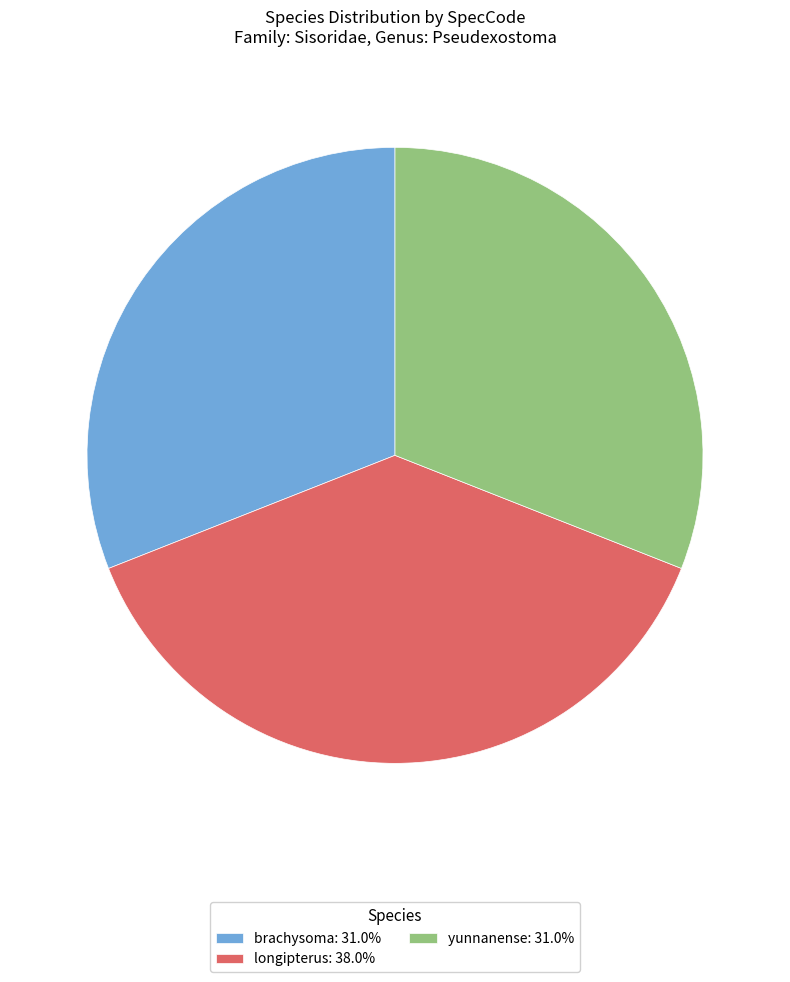

Does longipterus: 38.0% represent more than half of the total?

No